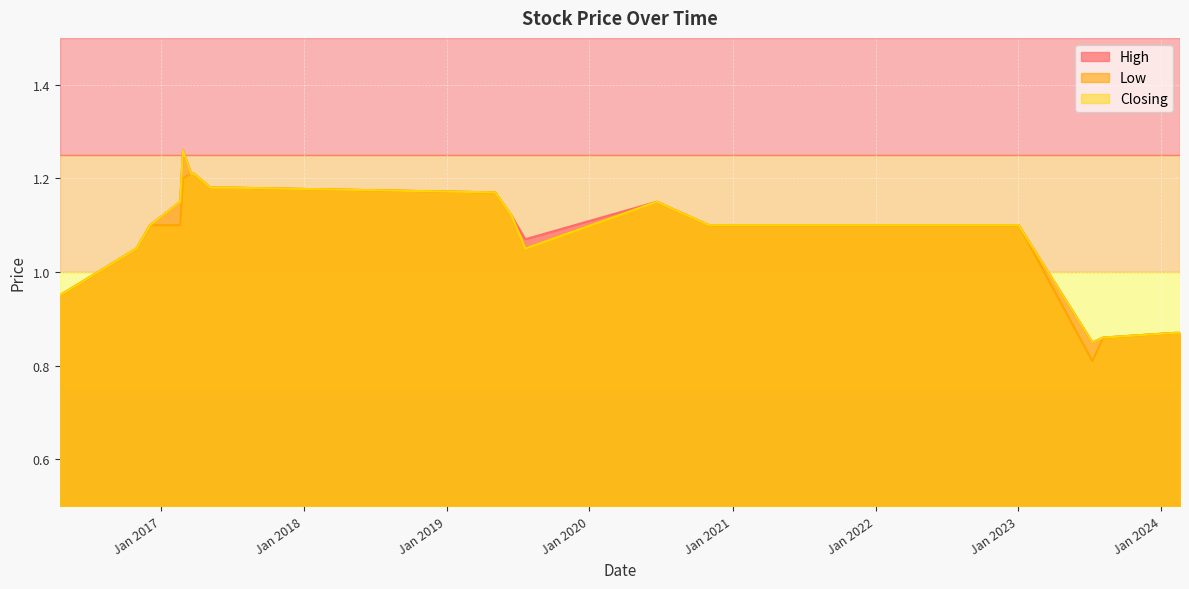

At which label does Low reach its minimum?

09/07/2023